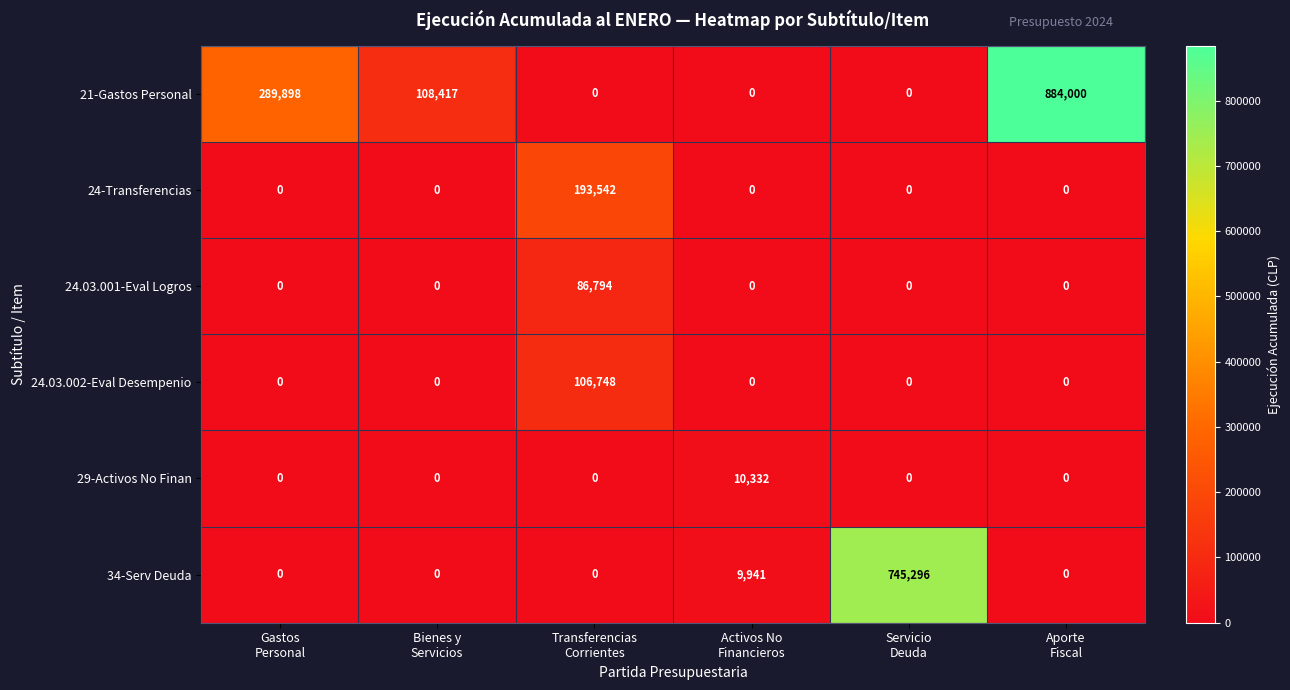

Rank the series by their maximum value, from highest to lowest.

21-Gastos Personal, 34-Serv Deuda, 24-Transferencias, 24.03.002-Eval Desempenio, 24.03.001-Eval Logros, 29-Activos No Finan